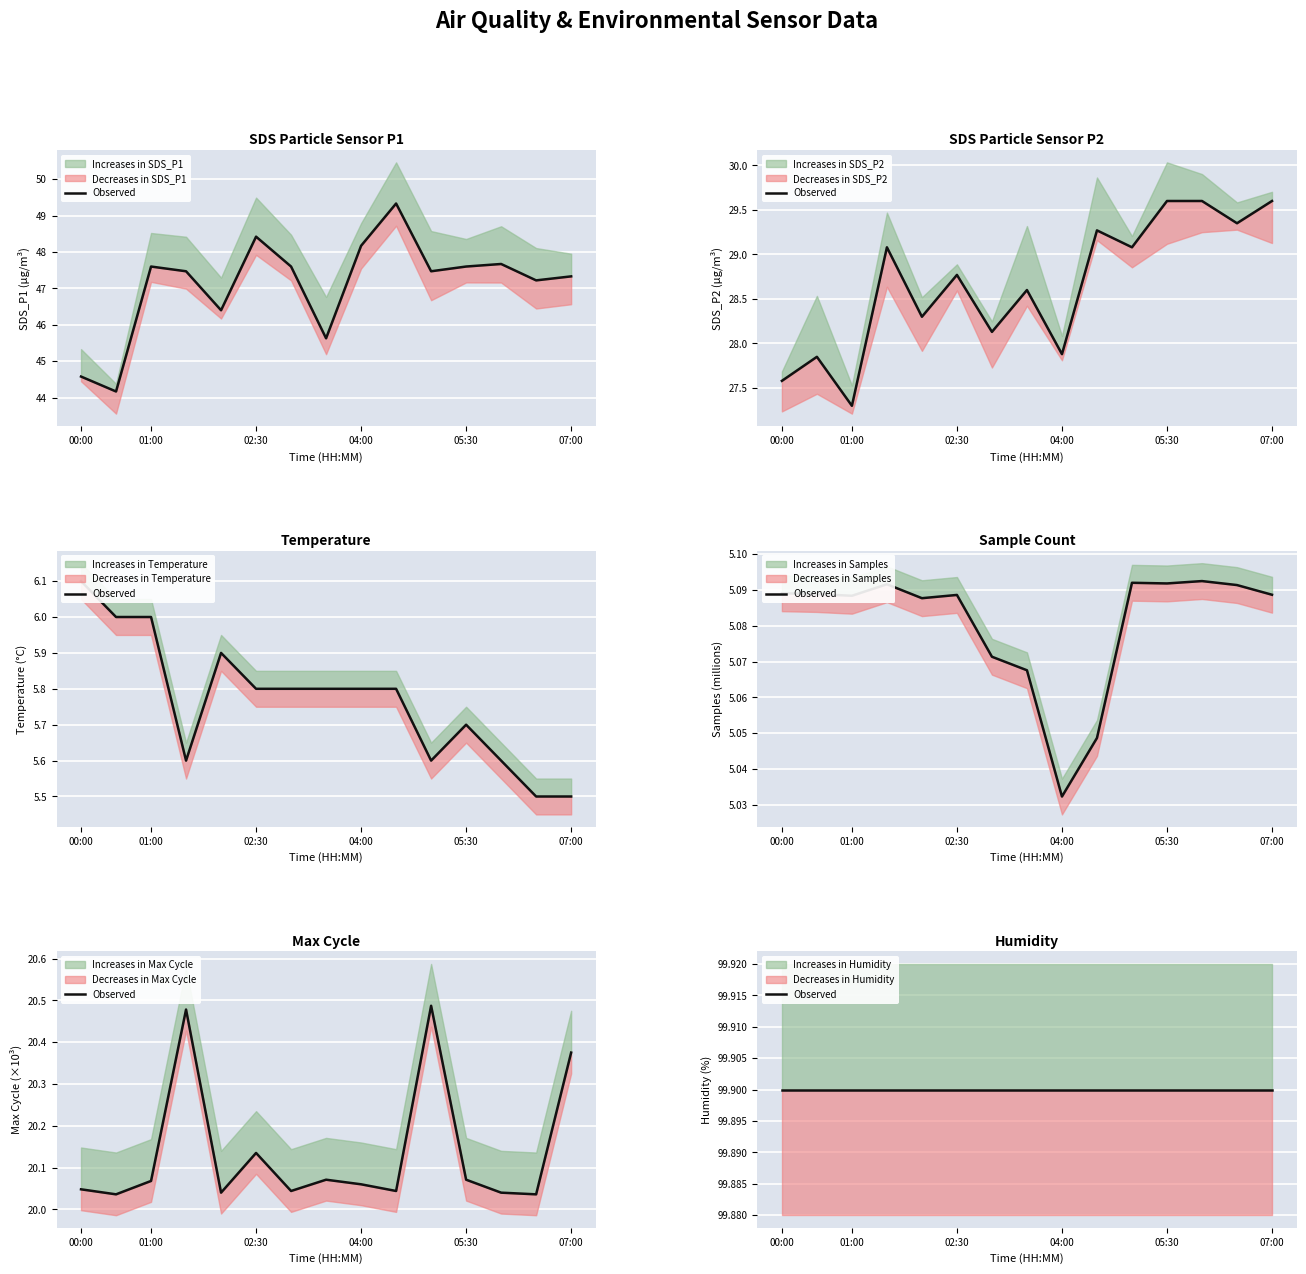

What is the sum of the Temp values at 01:00 and 07:00?

11.5